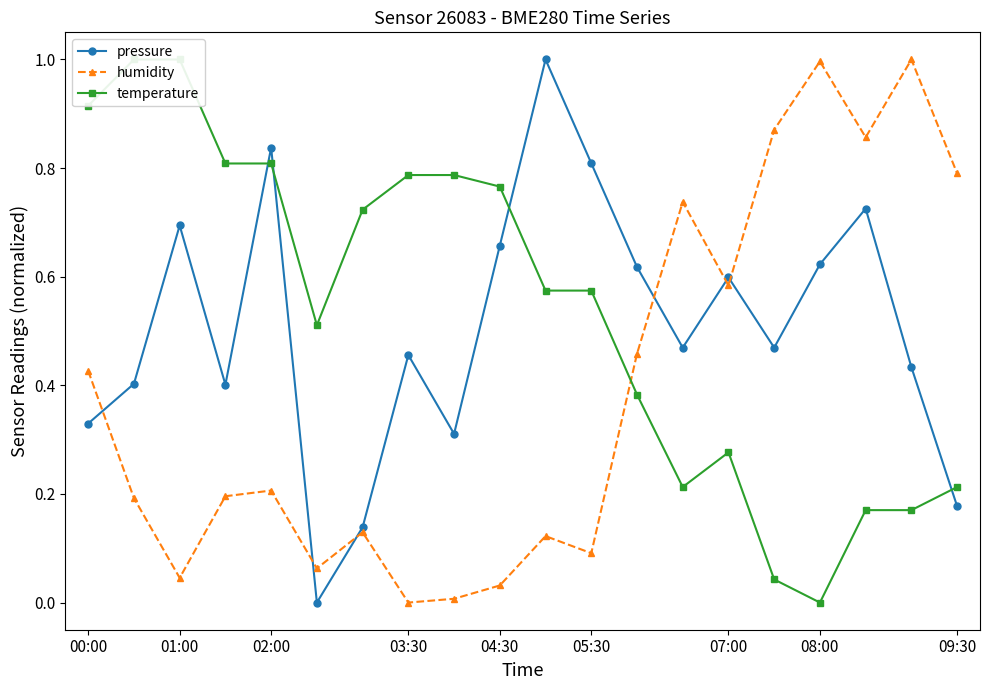

What is the highest value of the humidity series?

1.0